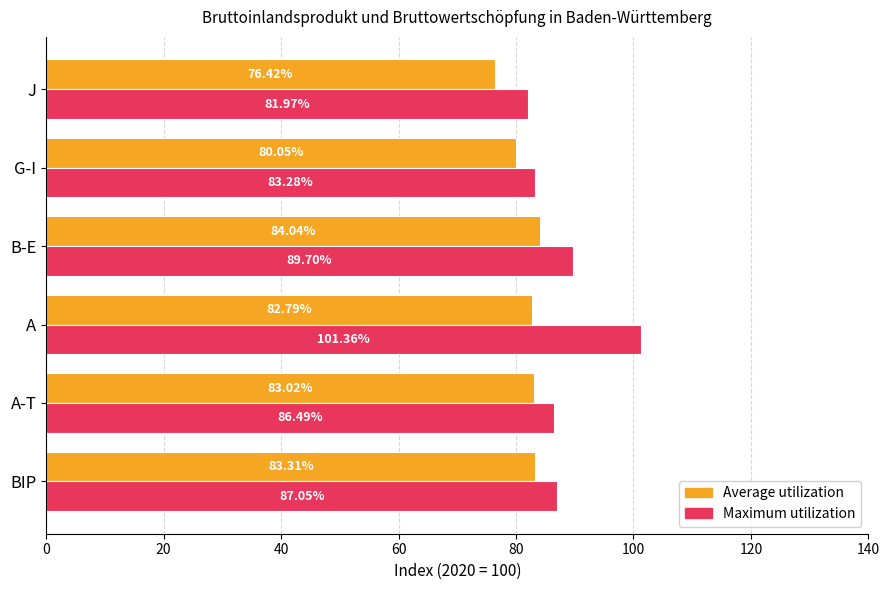

What is the spread (max minus min) of values at BIP?

3.7